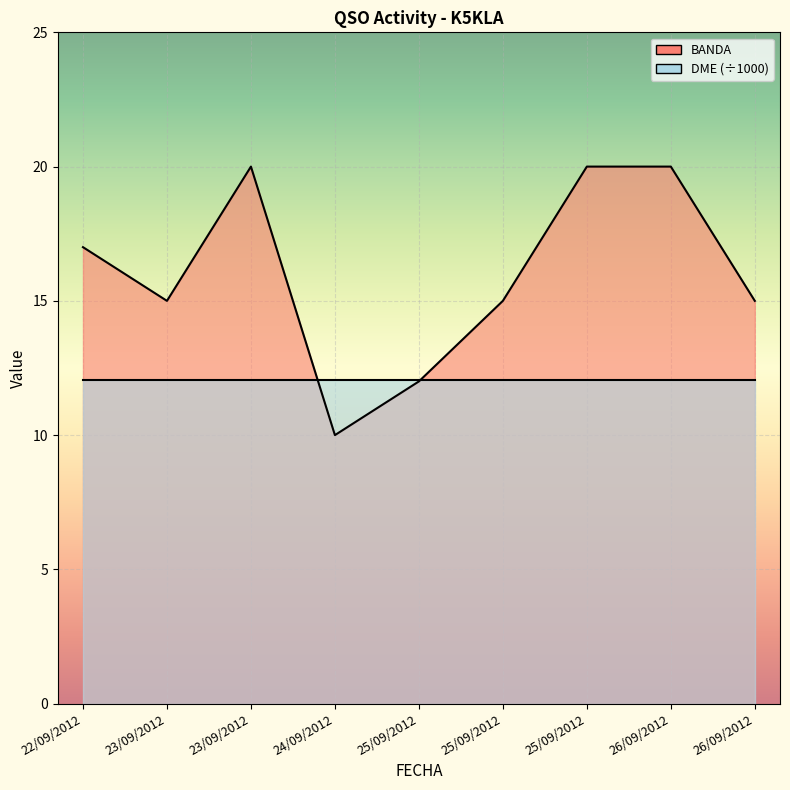

What is the ratio of the value at 22/09/2012 to the value at 23/09/2012?

1.1